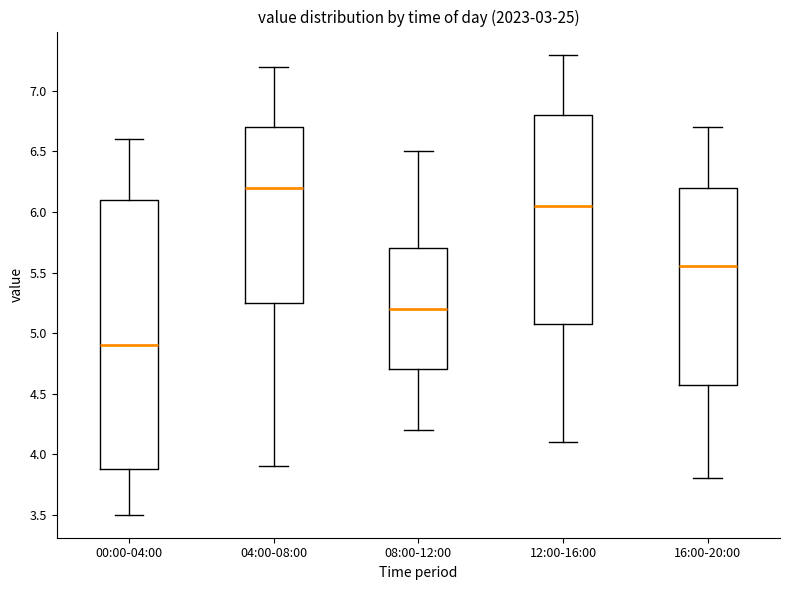

Which box is the tallest, from its lower edge to its upper edge?

00:00-04:00